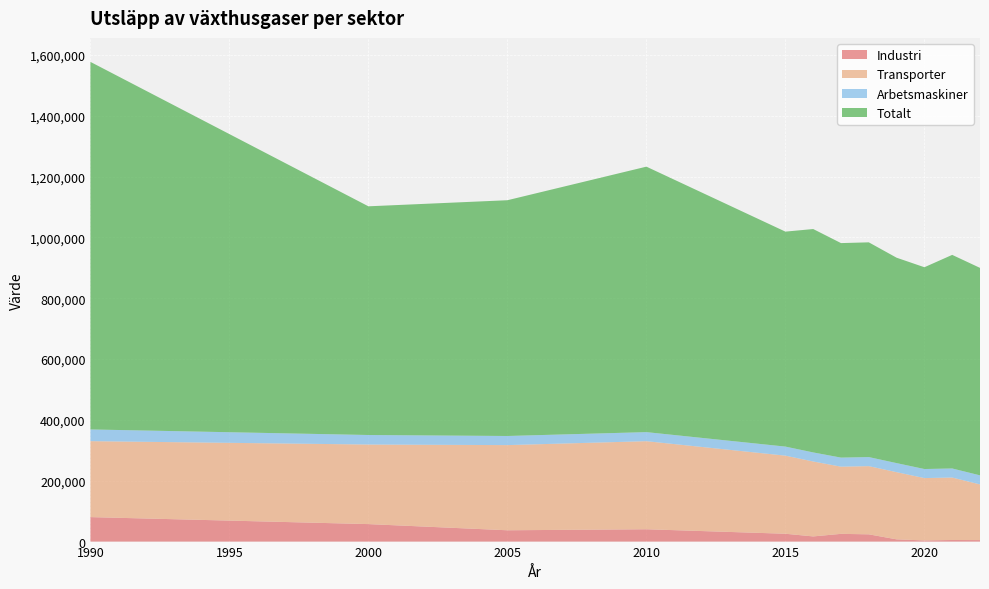

Reading left to right, what are all the values shown in this chart?

Industri: 1990=80453	2000=57490	2005=37178	2010=40520	2015=25759	2016=16982	2017=25420	2018=23846	2019=7351	2020=3791	2021=5252	2022=4944
Transporter: 1990=249673	2000=261533	2005=279946	2010=289497	2015=256693	2016=246273	2017=220841	2018=224148	2019=220815	2020=204941	2021=205282	2022=182987
Arbetsmaskiner: 1990=38490	2000=31297	2005=29984	2010=29787	2015=29787	2016=29787	2017=29787	2018=29787	2019=29787	2020=29787	2021=29787	2022=29787
Totalt: 1990=1208181	2000=751725	2005=774933	2010=872570	2015=706587	2016=734297	2017=705067	2018=705835	2019=675147	2020=663235	2021=702065	2022=681931